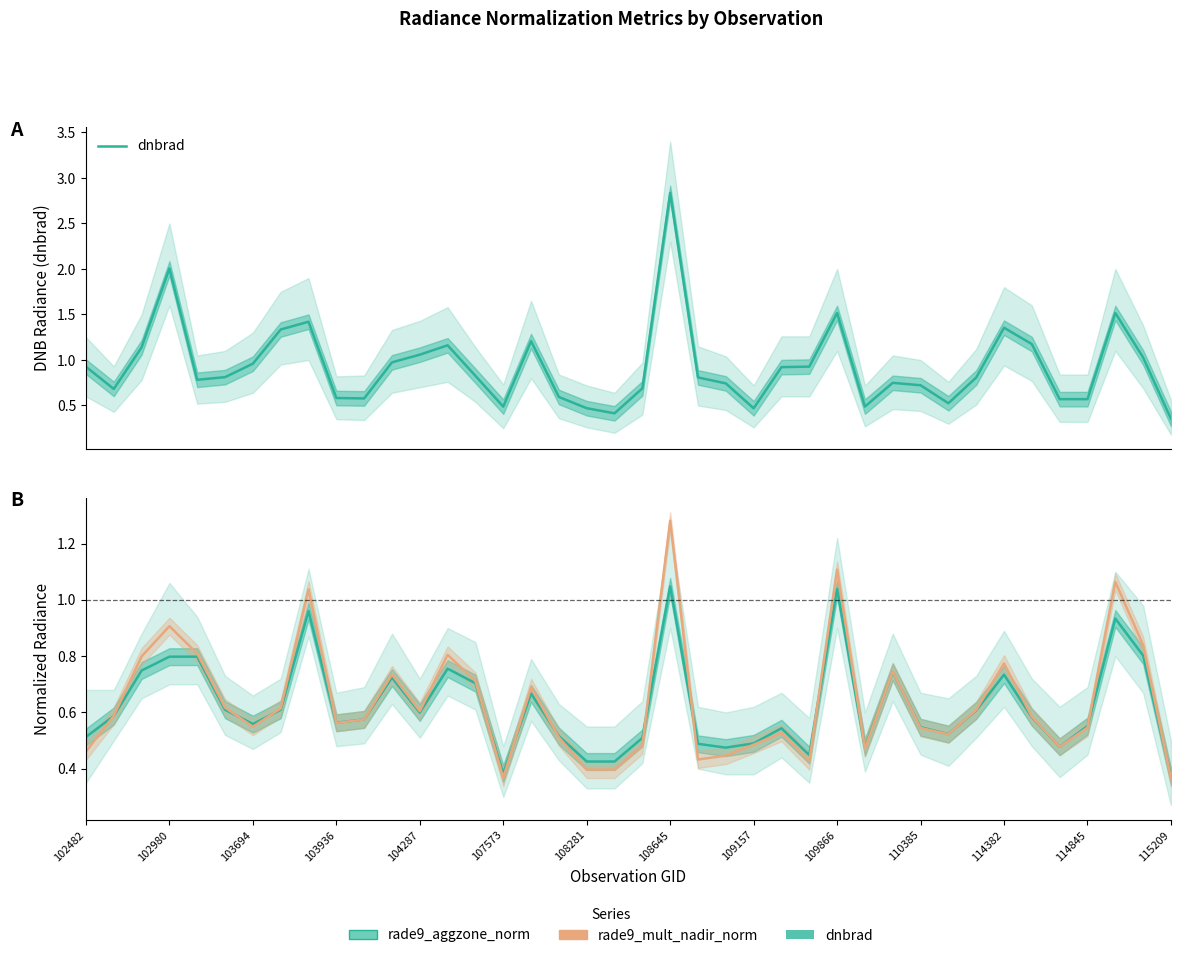

Is it true that rade9_aggzone_norm equals 0.2 at 16?

False